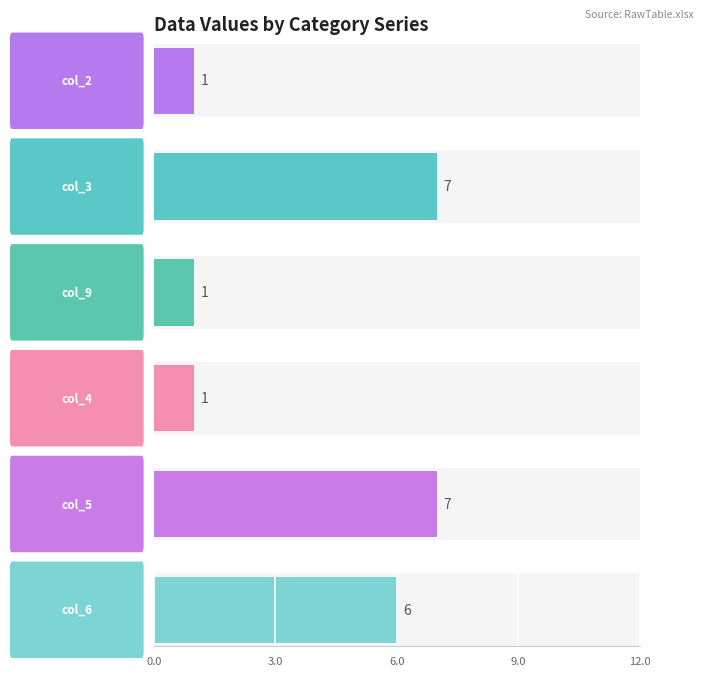

At which label is col_5 closest to 5?

2